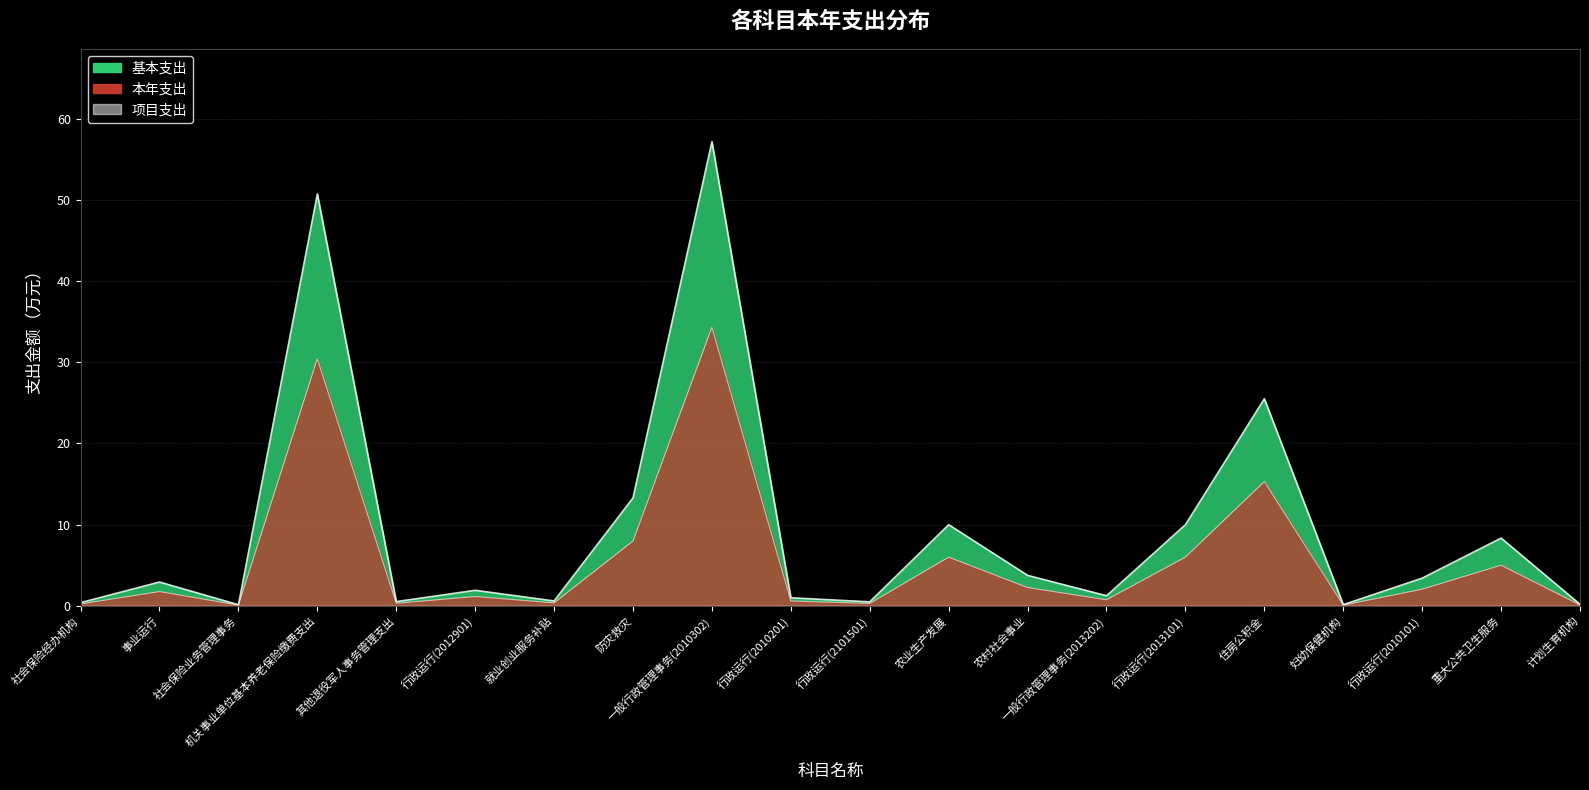

List the labels in order of 本年支出 value, largest first.

一般行政管理事务(2010302), 机关事业单位基本养老保险缴费支出, 住房公积金, 防灾救灾, 农业生产发展, 行政运行(2013101), 重大公共卫生服务, 农村社会事业, 行政运行(2010101), 事业运行, 行政运行(2012901), 一般行政管理事务(2013202), 行政运行(2010201), 就业创业服务补贴, 其他退役军人事务管理支出, 行政运行(2101501), 社会保险经办机构, 计划生育机构, 妇幼保健机构, 社会保险业务管理事务